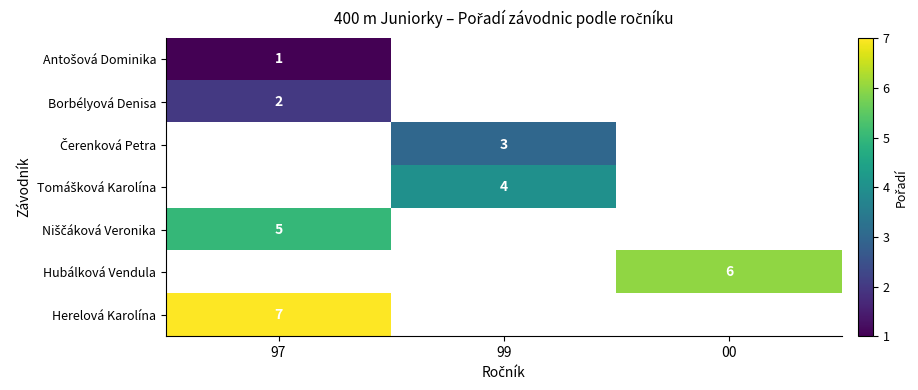

Is it true that Herelová Karolína equals 7 at 97?

True